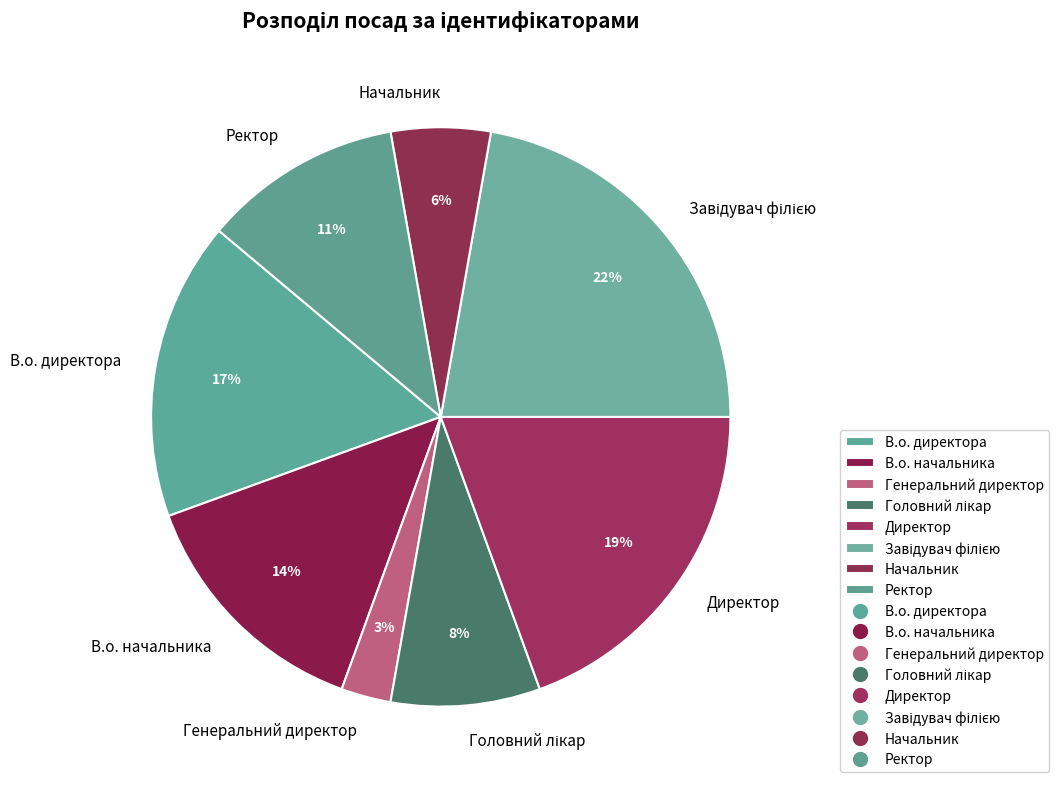

True or false: Ректор accounts for 25% of the total.

False